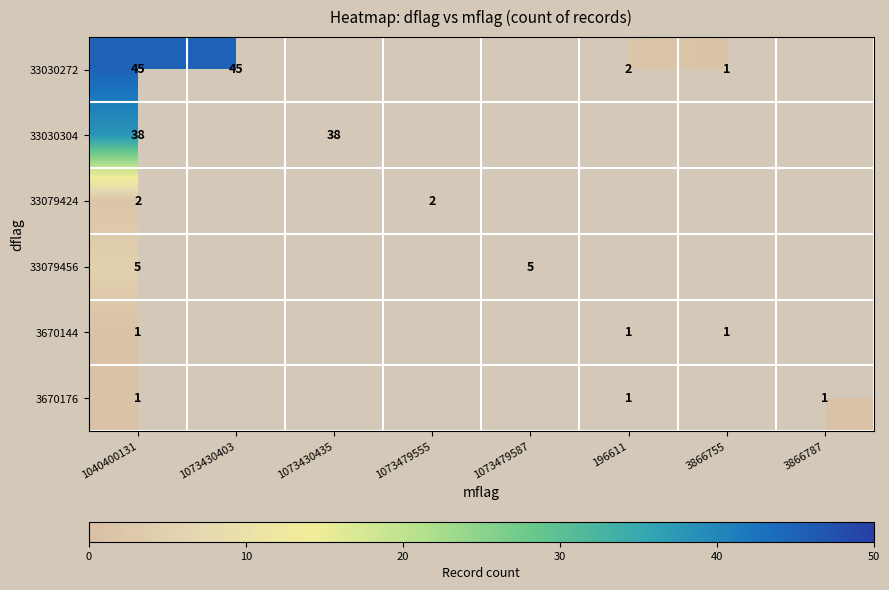

Is it true that 33030272 equals 2 at 3866755?

False